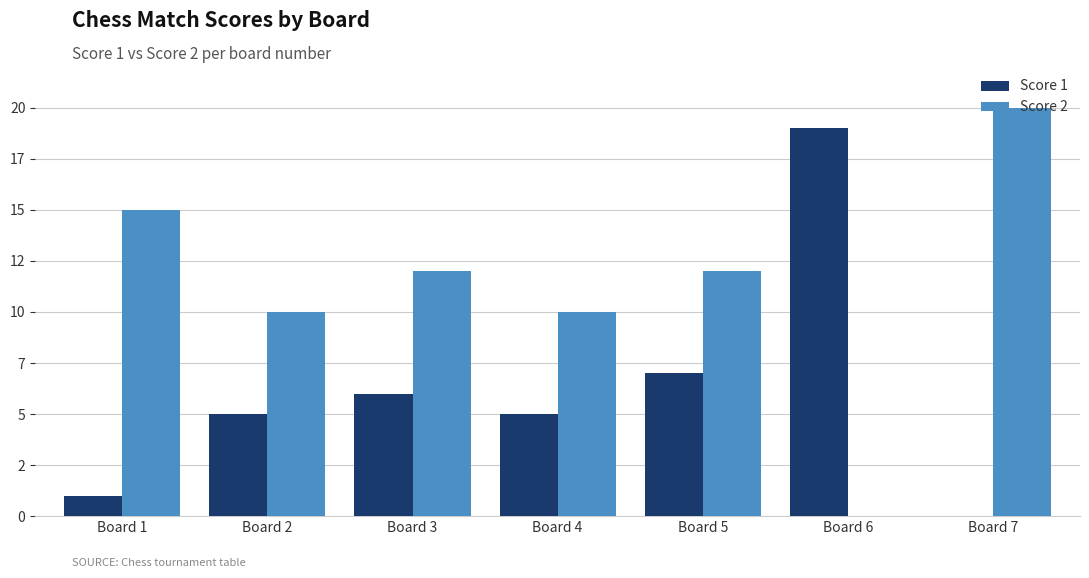

What is the total value across all series at Board 4?

15